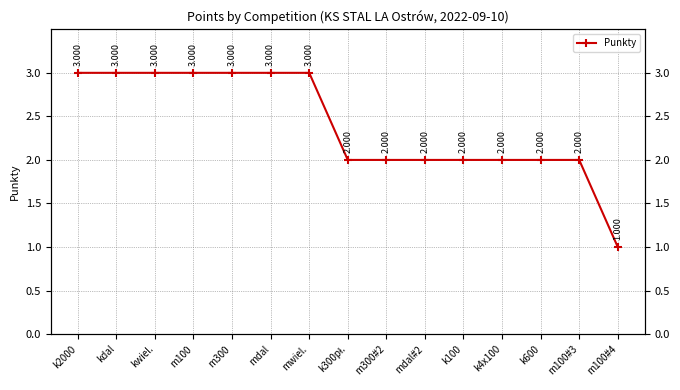

Does the chart display data point markers on the line(s)?

Yes